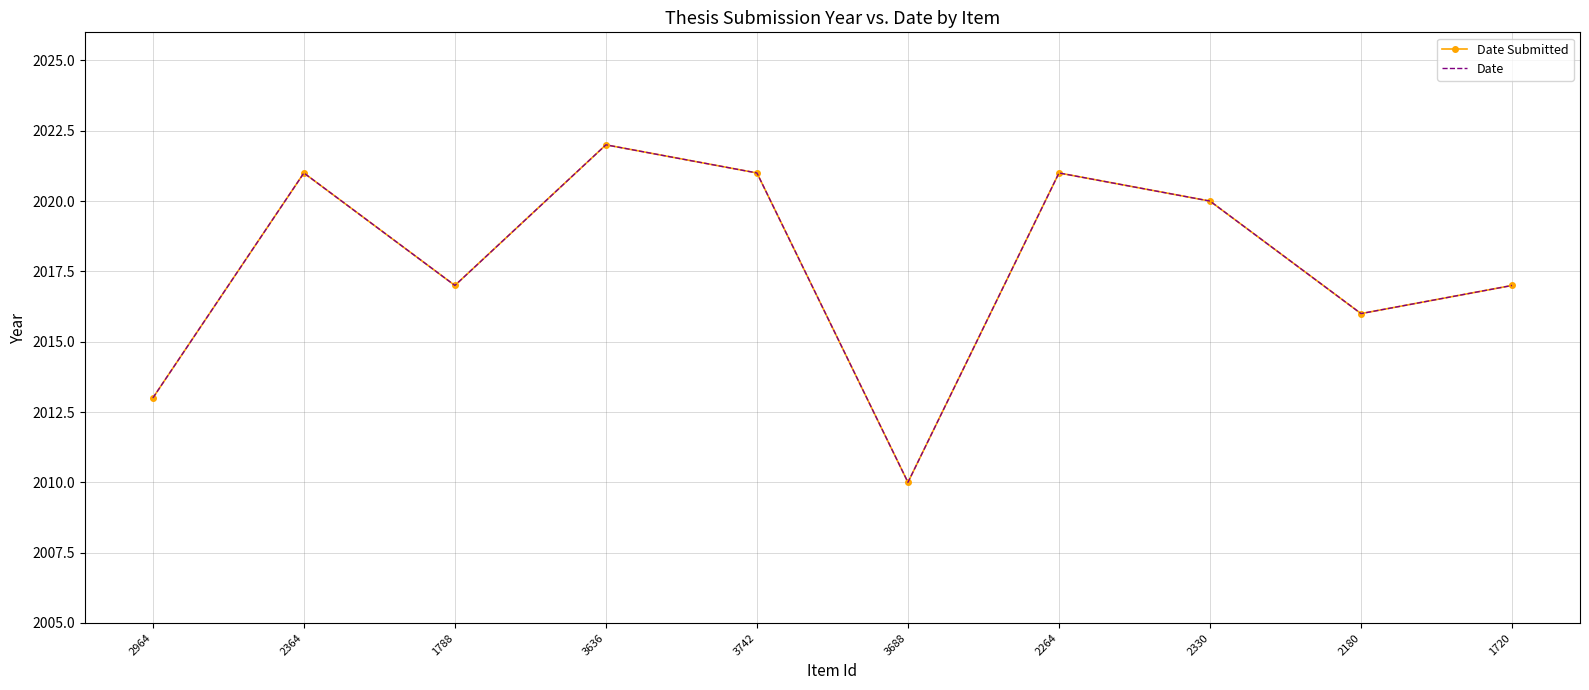

What is the greatest value displayed?

2022